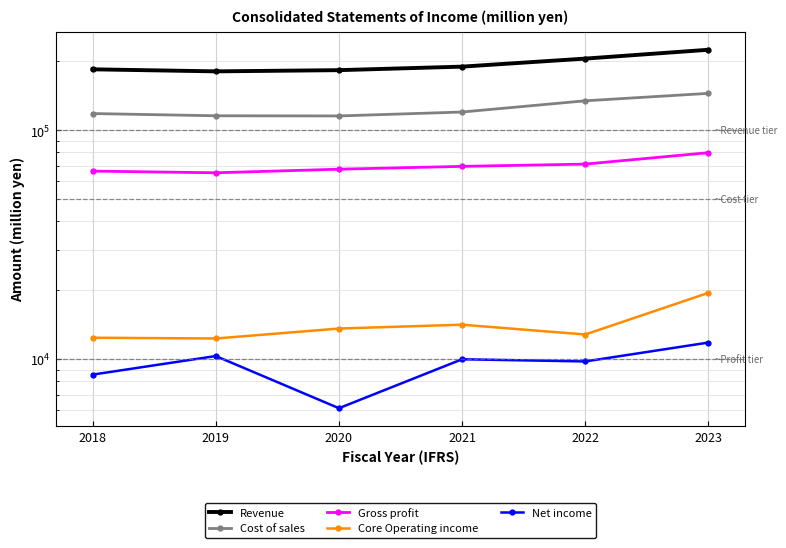

What is the sum of the Revenue values at 2021 and 2022?

395270